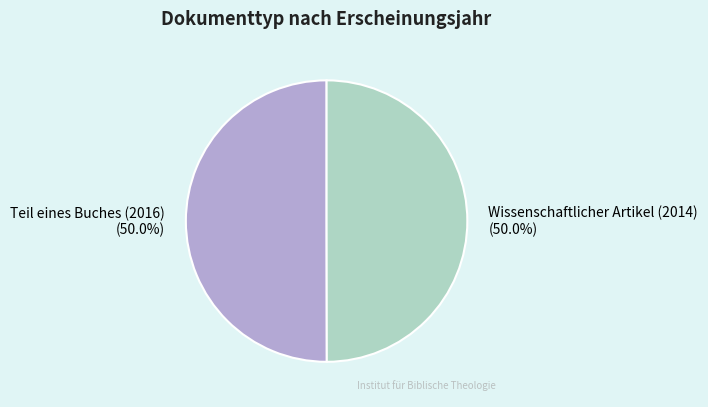

True or false: Teil eines Buches (2016) accounts for 50% of the total.

True